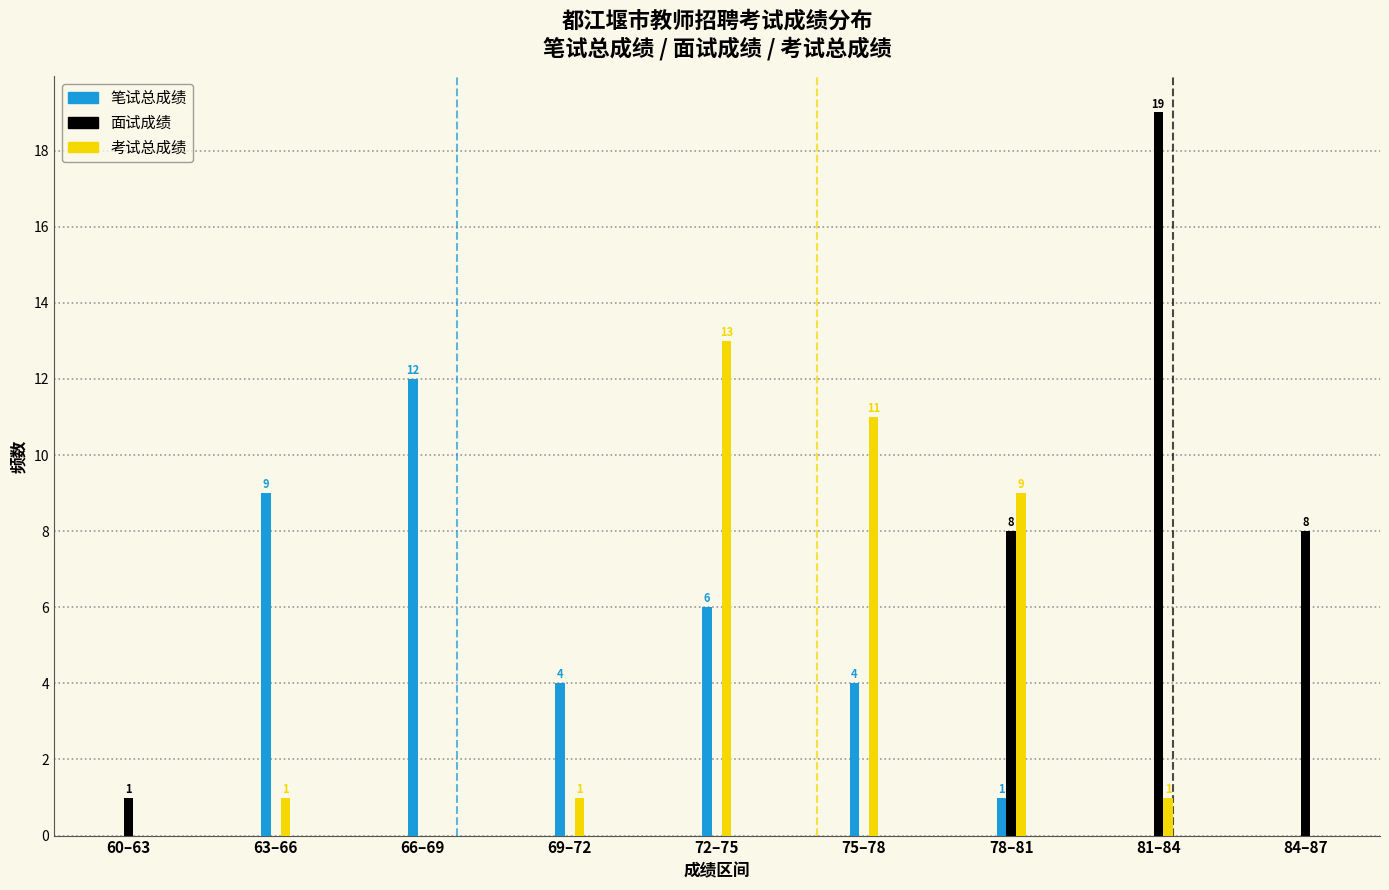

Reading left to right, transcribe all the data shown in this chart.

笔试总成绩: 60–63=0	63–66=9	66–69=12	69–72=4	72–75=6	75–78=4	78–81=1	81–84=0	84–87=0
面试成绩: 60–63=1	63–66=0	66–69=0	69–72=0	72–75=0	75–78=0	78–81=8	81–84=19	84–87=8
考试总成绩: 60–63=0	63–66=1	66–69=0	69–72=1	72–75=13	75–78=11	78–81=9	81–84=1	84–87=0